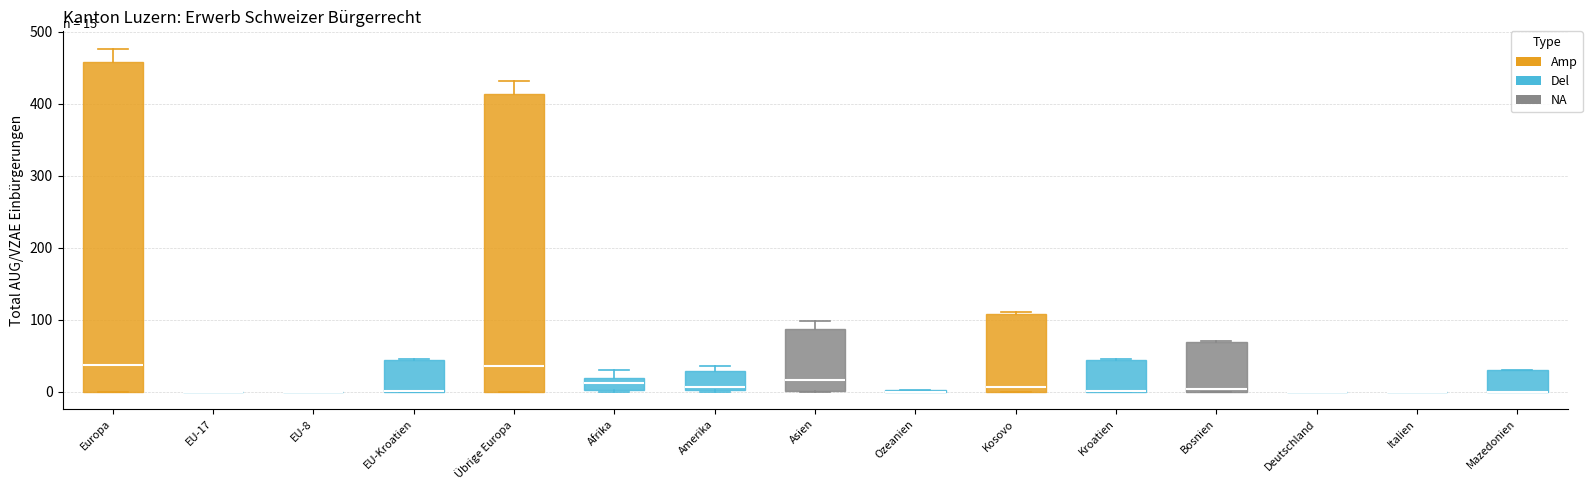

Comparing the boxes themselves (not the whiskers), which one is the tallest?

Europa